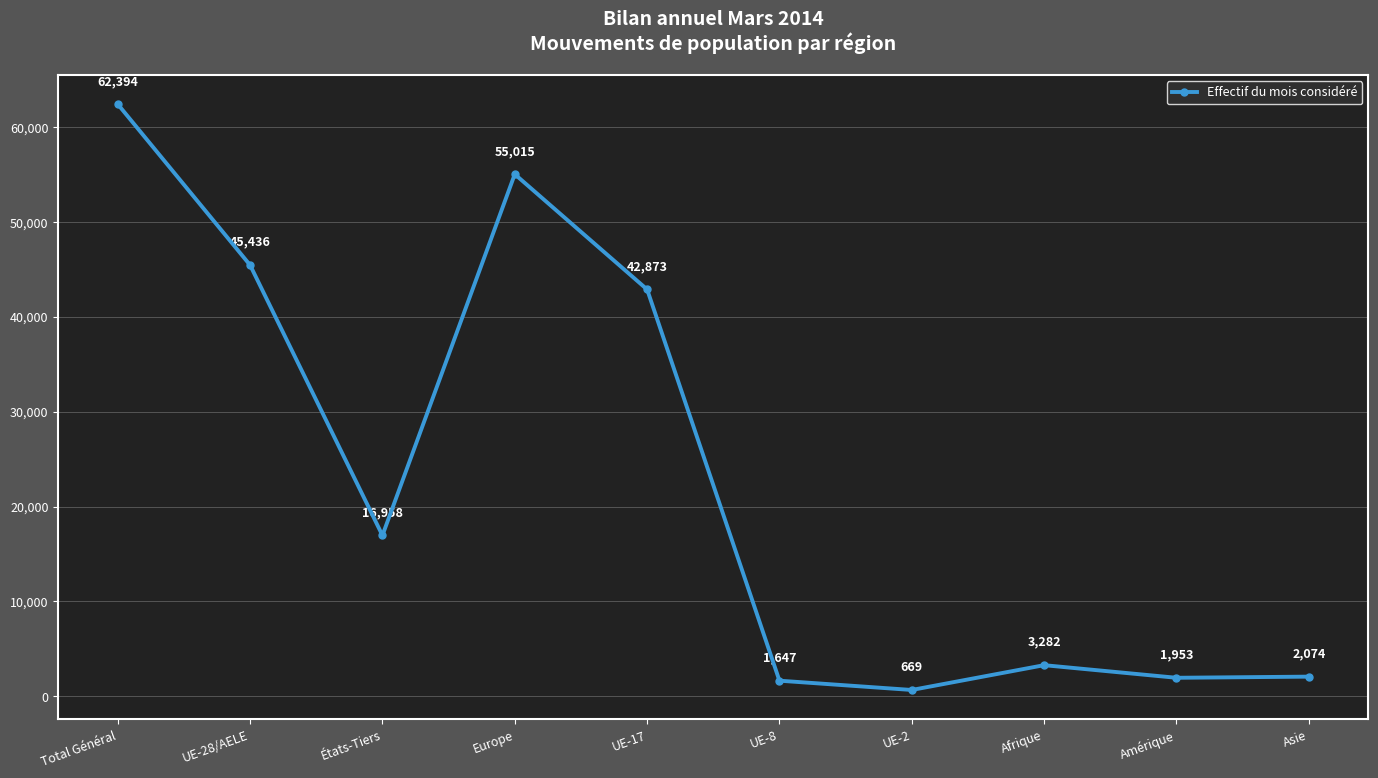

How many distinct data groups are displayed?

1